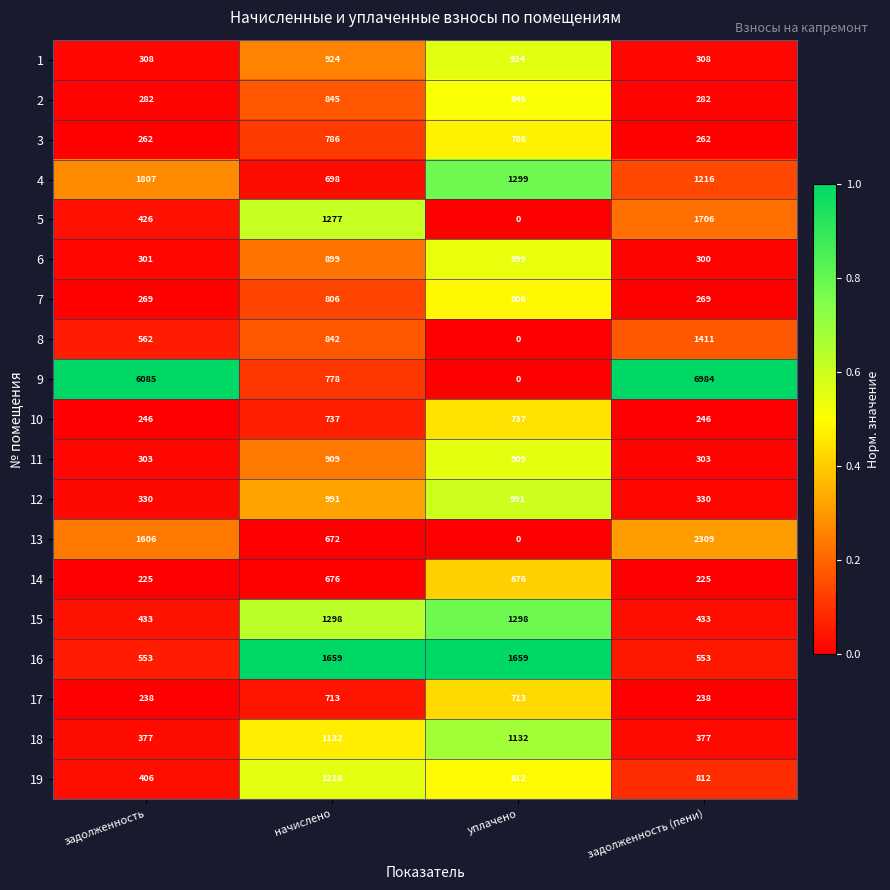

Rank the series by their maximum value, from lowest to highest.

14, 17, 10, 3, 7, 2, 6, 11, 1, 12, 18, 19, 15, 8, 16, 5, 4, 13, 9